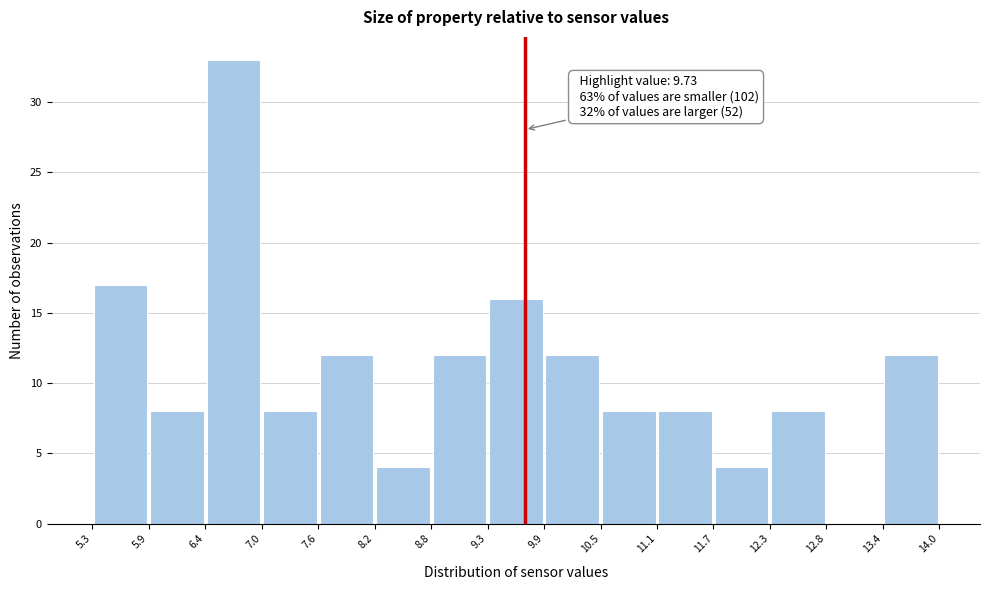

Over which range of the x-axis is the bar tallest?

6.4 to 7.0